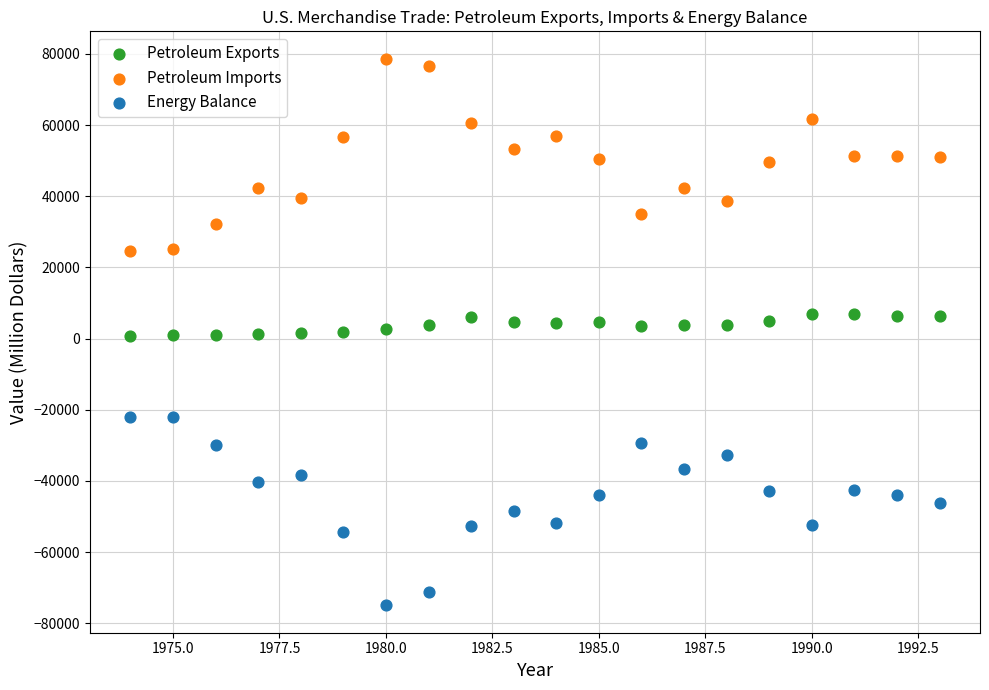

Across all data points, what is the range of Y values (max minus min)?

153578.5